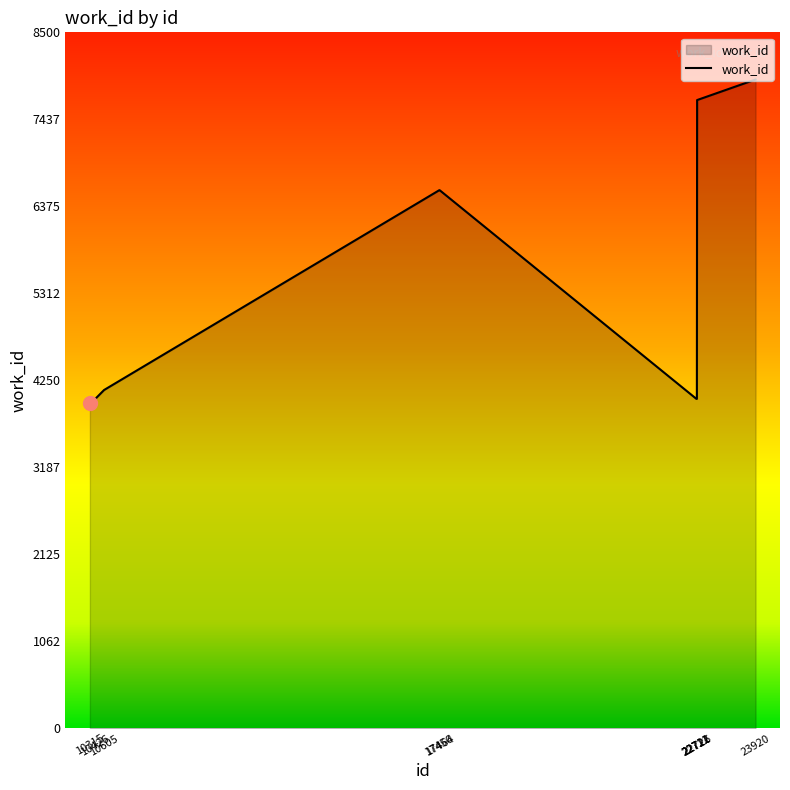

What is the greatest value displayed?

7924